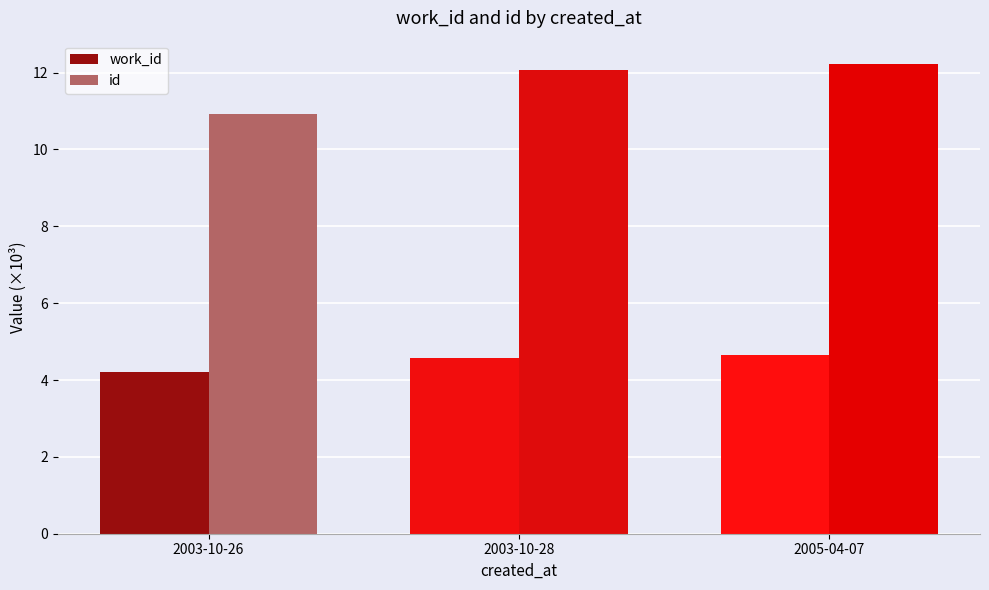

What is the difference between the second highest and minimum values in the id series?

1.1